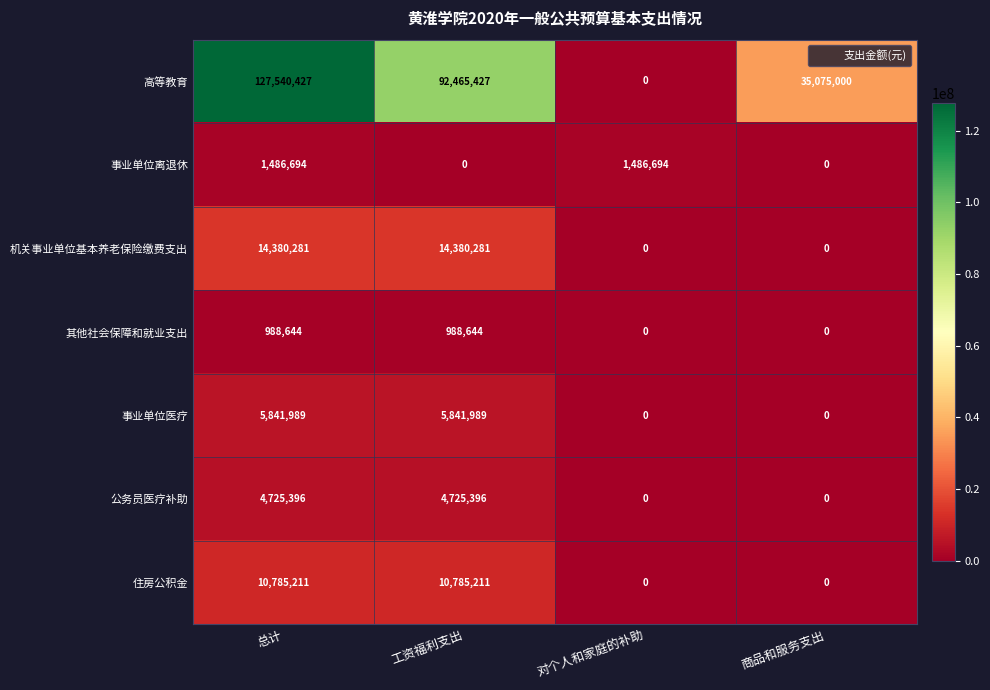

Where does the 高等教育 series first go above 92465427?

总计